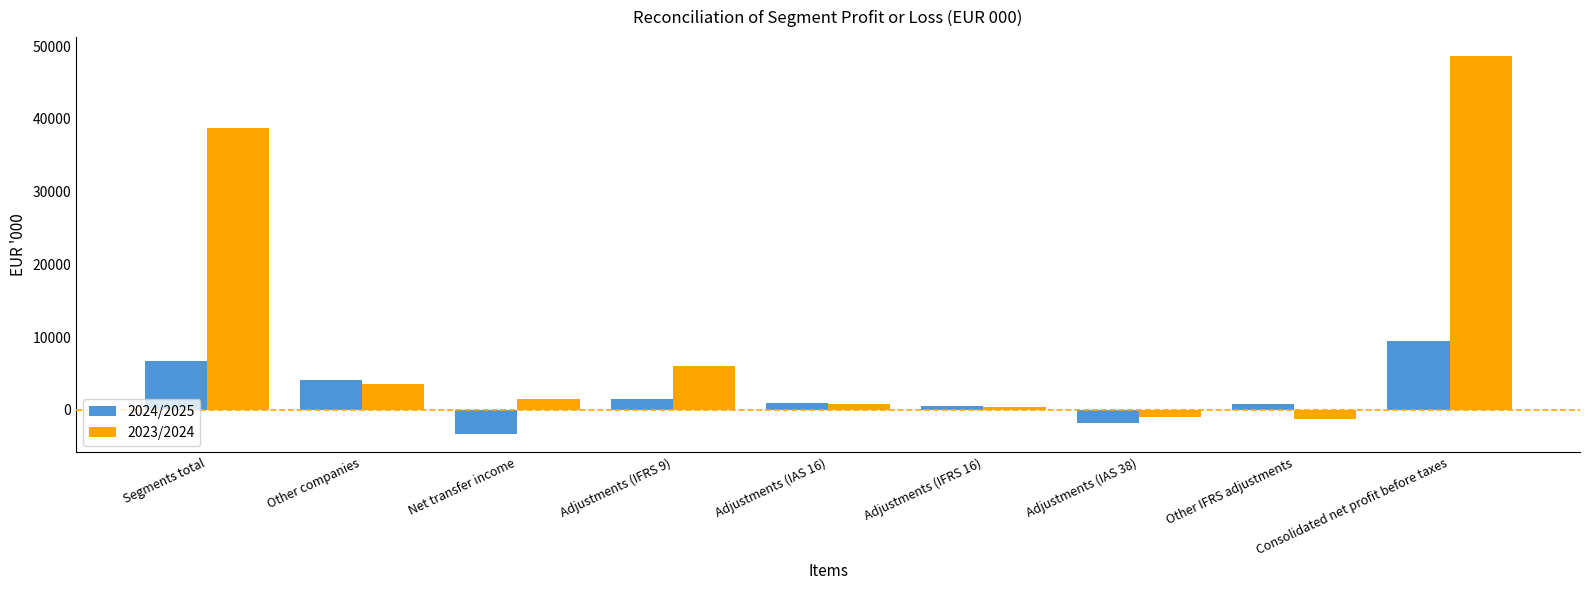

What is the smallest value displayed?

-3249